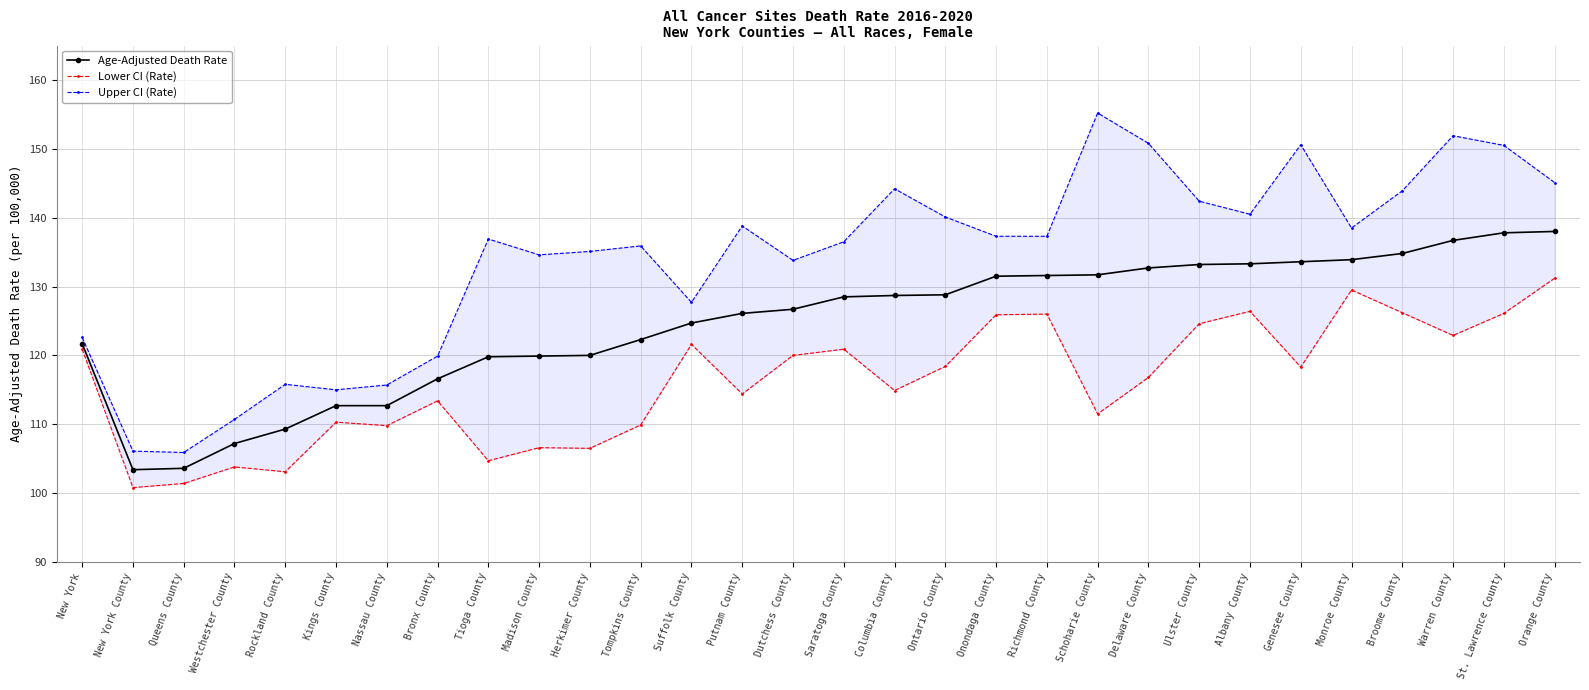

At which category does Upper CI (Rate) reach its first local peak?

Rockland County